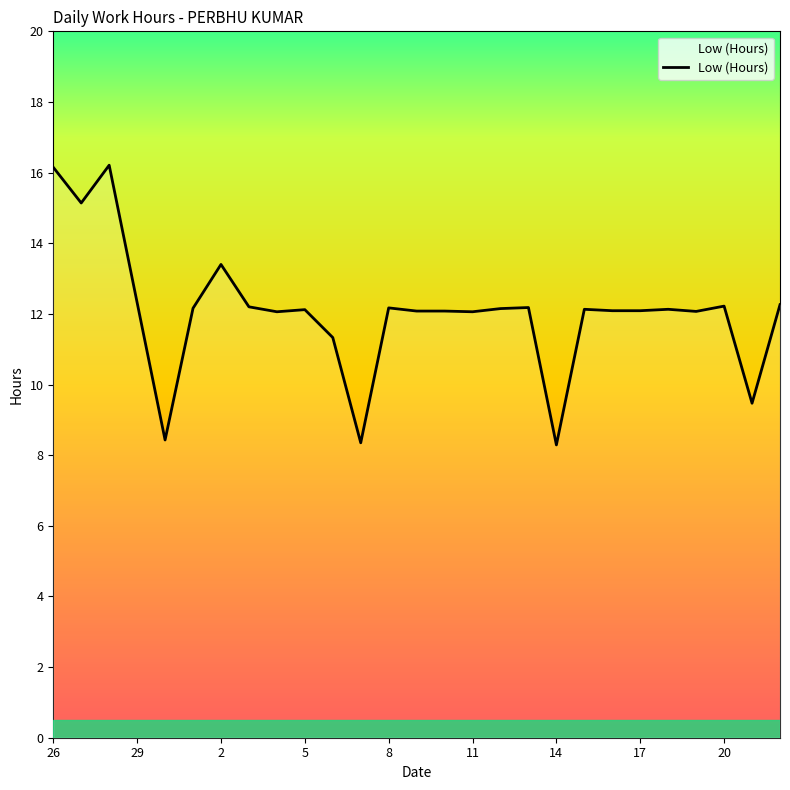

What is the difference between the maximum and second lowest values?

7.9